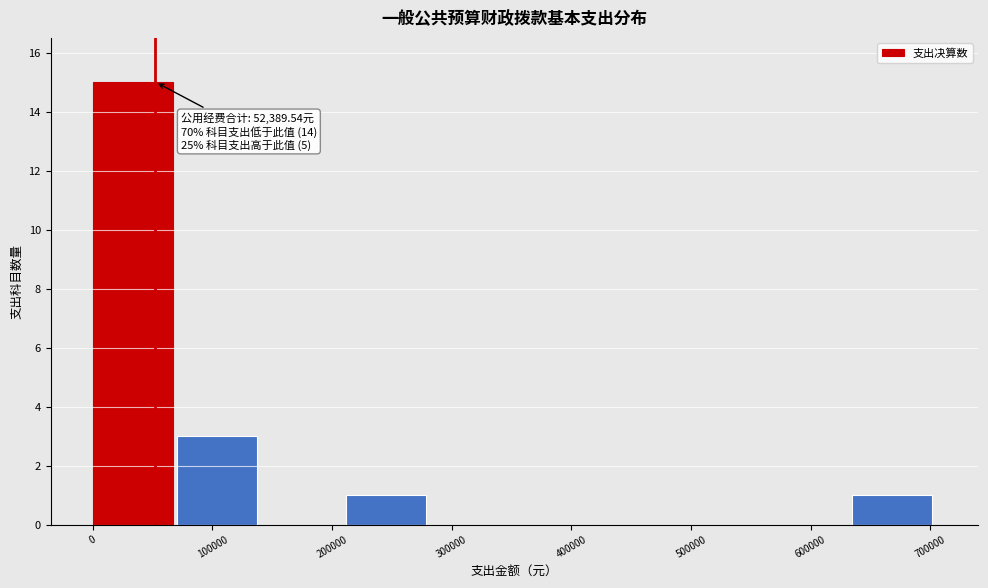

Which range on the x-axis has the tallest bar?

0 to 70000